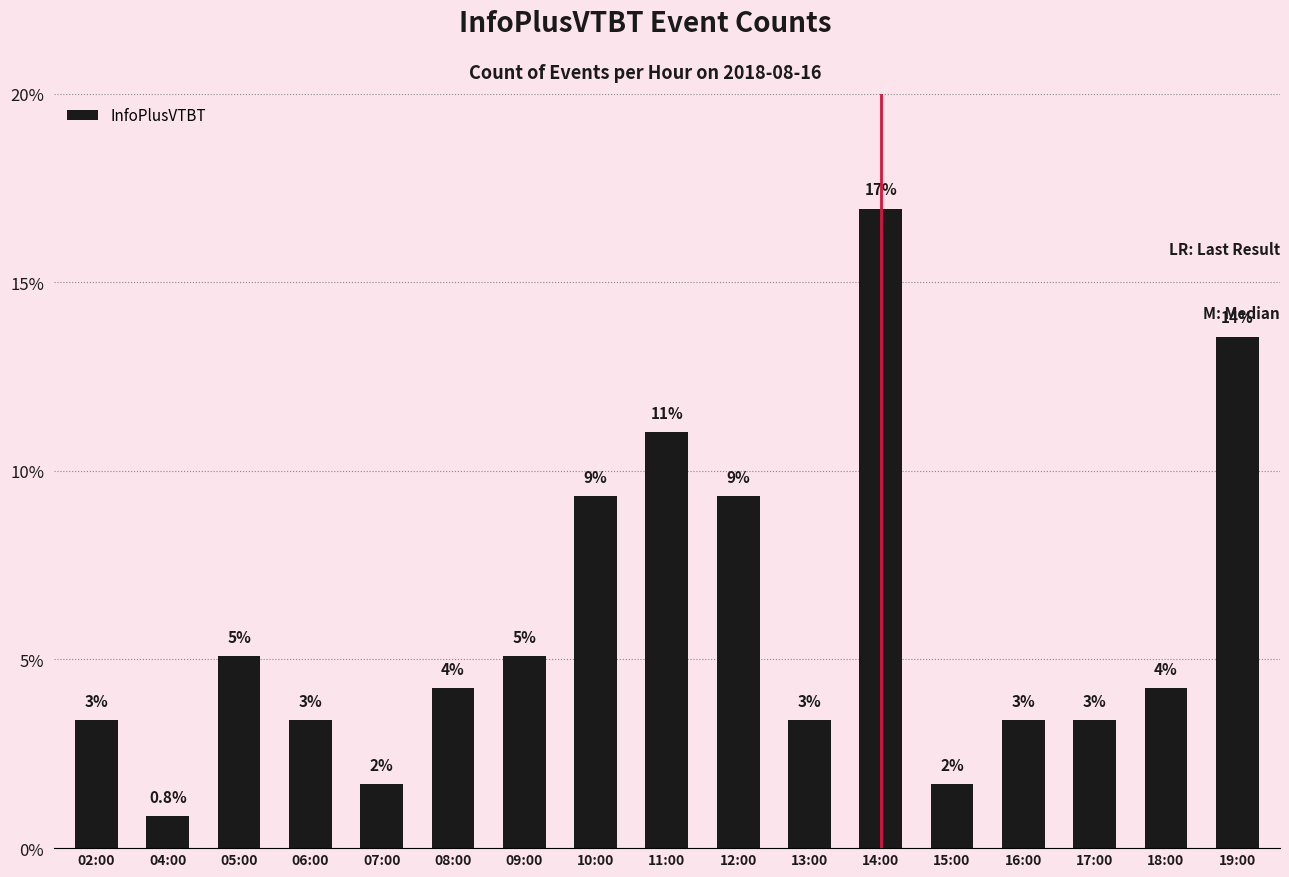

Reading left to right, transcribe all the data shown in this chart.

02:00=3.4	04:00=0.8	05:00=5.1	06:00=3.4	07:00=1.7	08:00=4.2	09:00=5.1	10:00=9.3	11:00=11.0	12:00=9.3	13:00=3.4	14:00=16.9	15:00=1.7	16:00=3.4	17:00=3.4	18:00=4.2	19:00=13.6